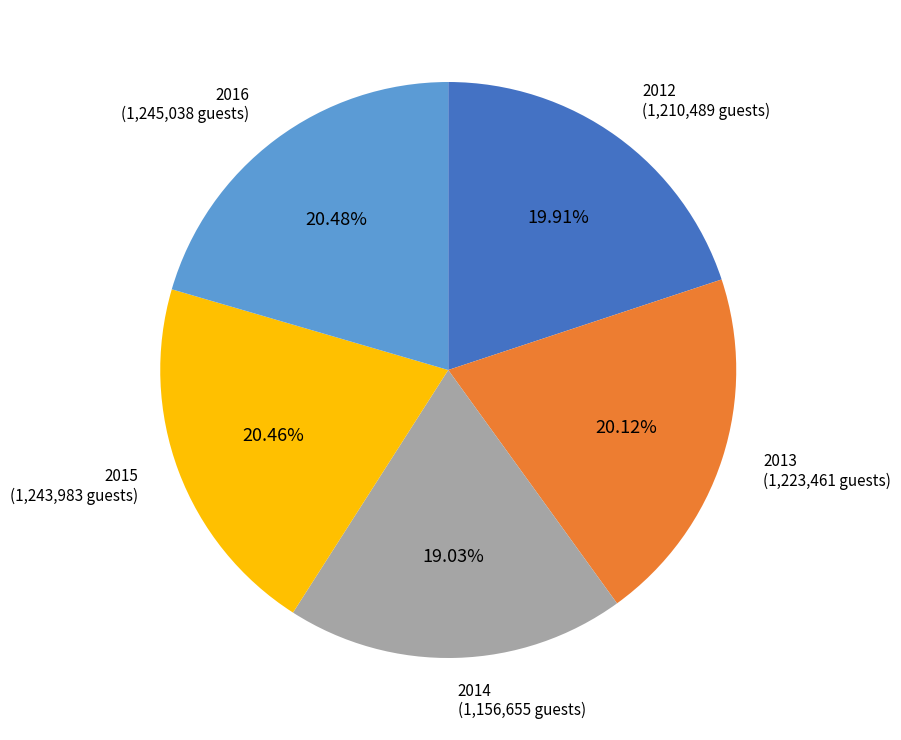

Is there any slice that represents more than half of the pie?

No